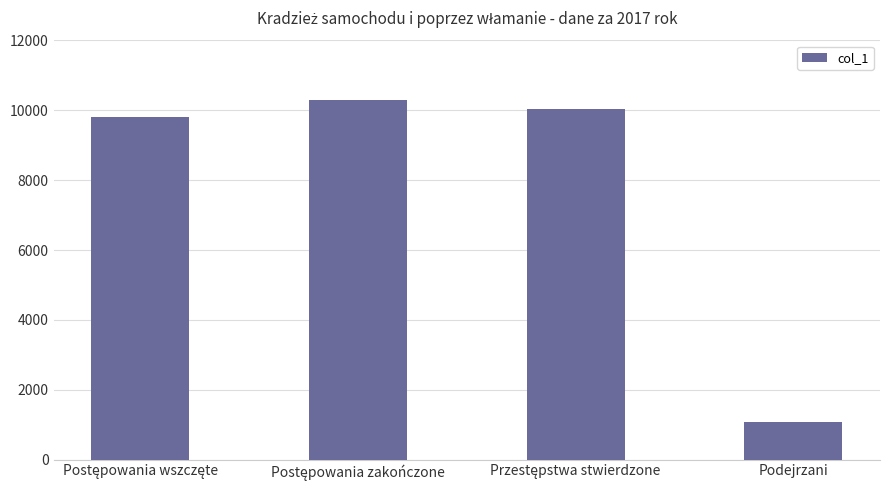

What is the smallest value displayed?

1089